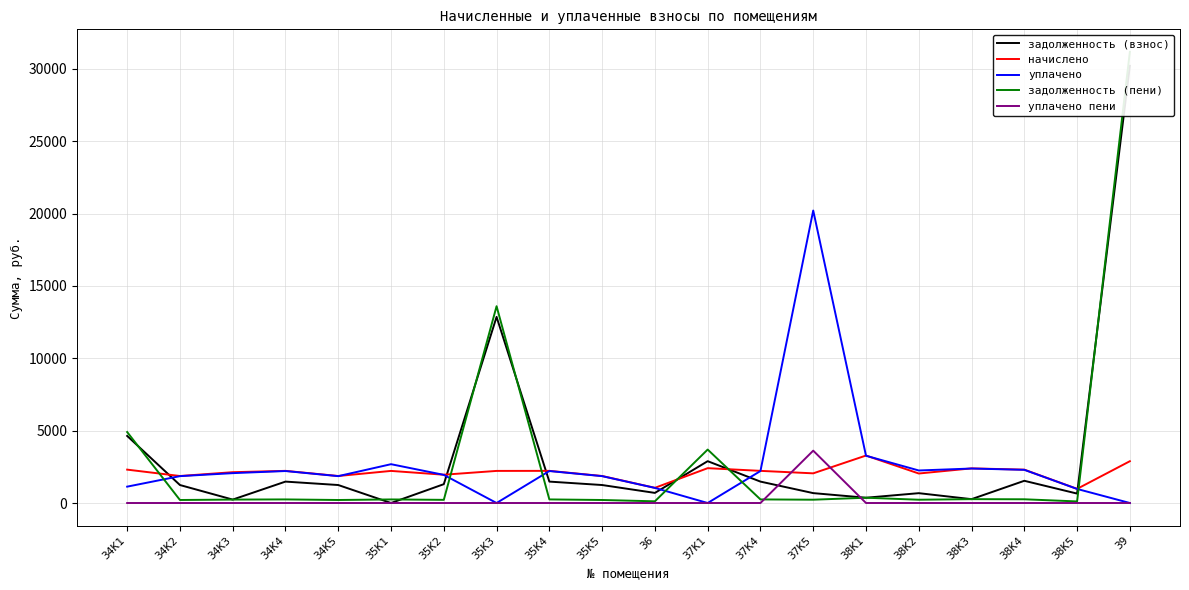

Is the value of уплачено at 35К3 greater than the value of начислено at 35К1?

No